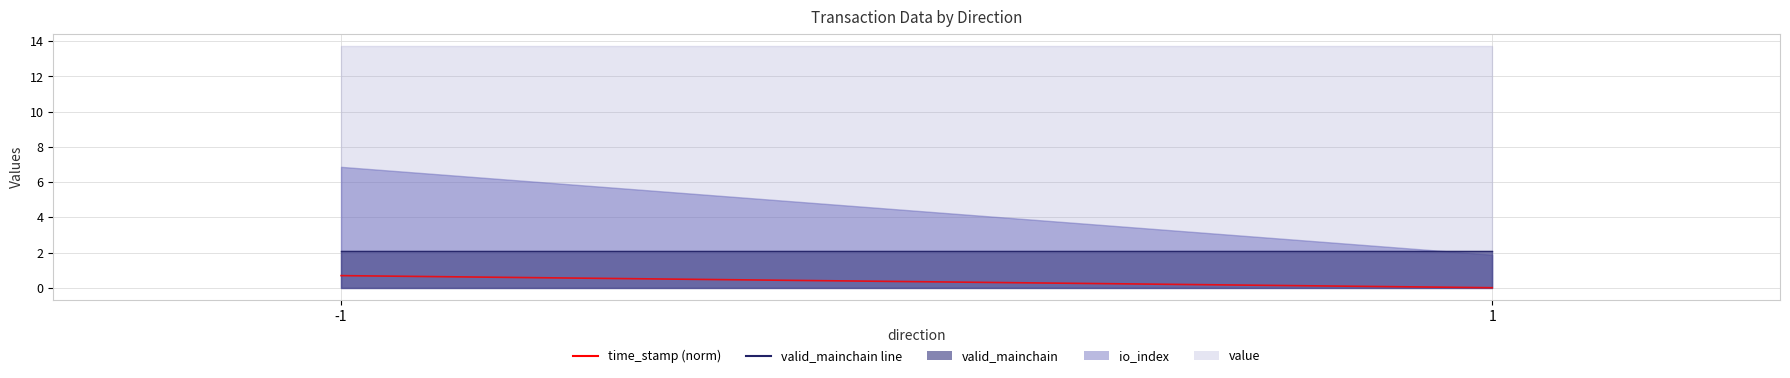

What is the value of the valid_mainchain line point at the 1st from the left?

2.1